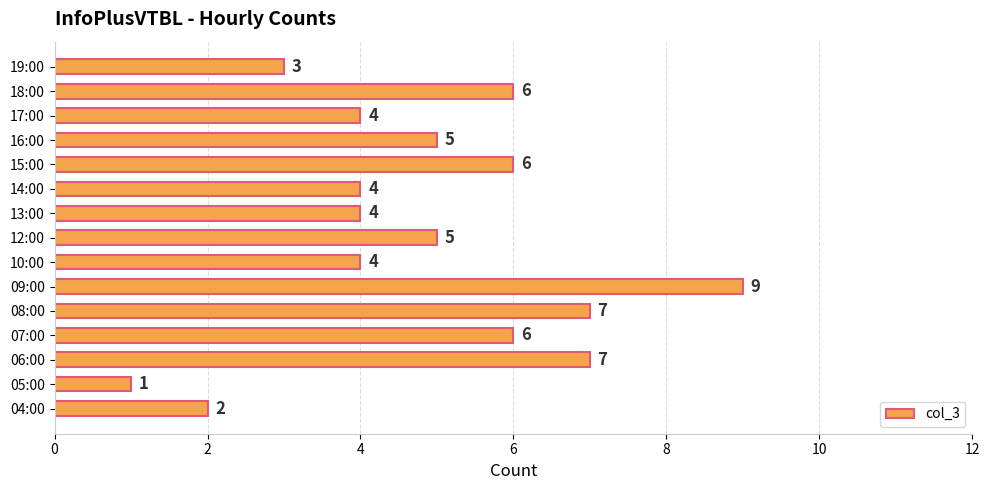

Count the values in the range 4 to 6.

9